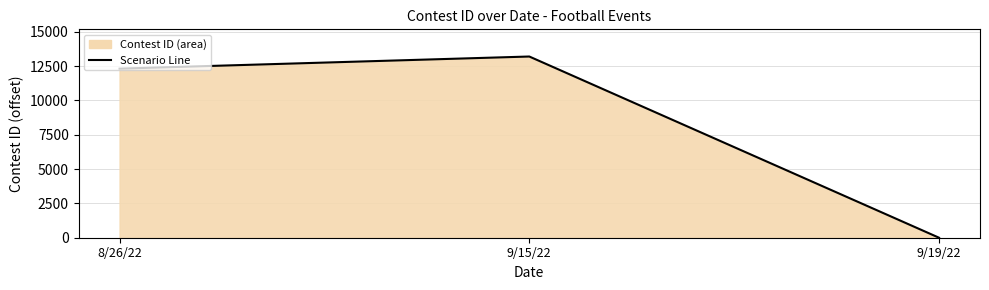

What is the difference between the second highest and minimum values?

12308